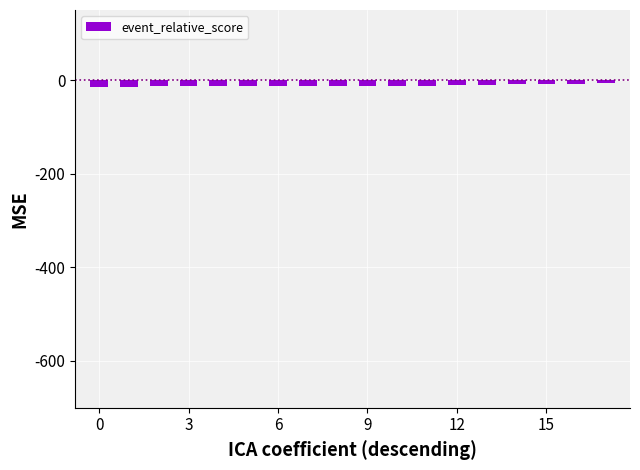

How many series are shown in this chart?

1